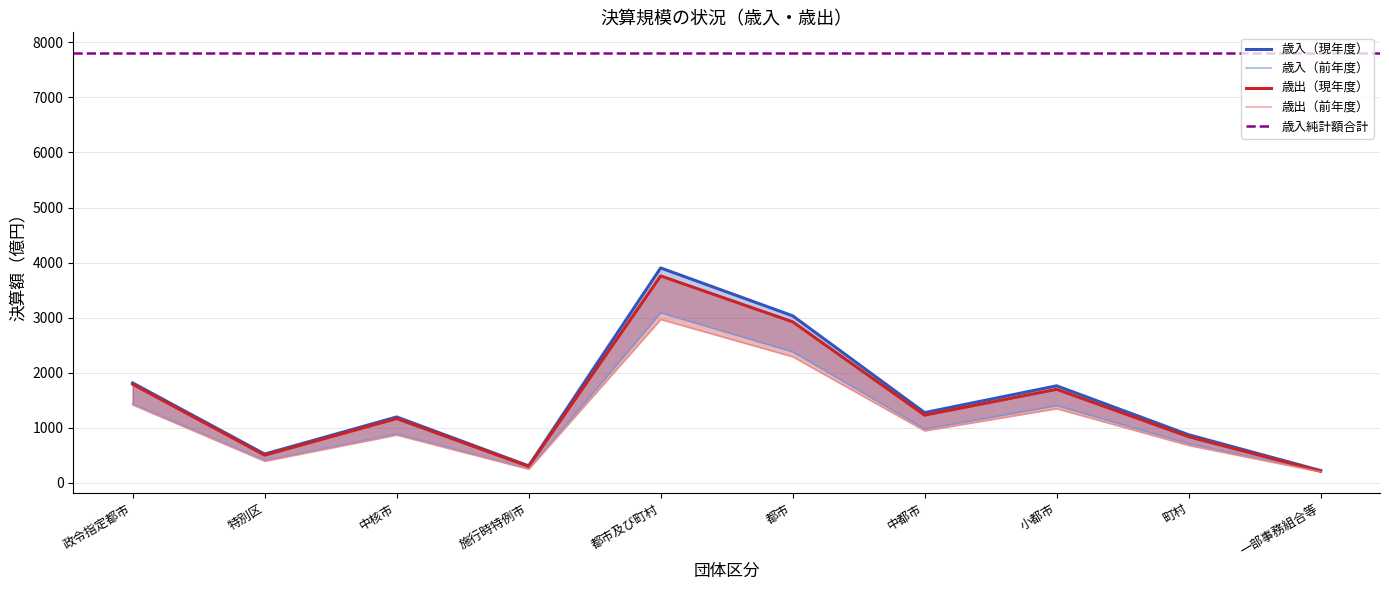

What position from the left is 特別区?

2